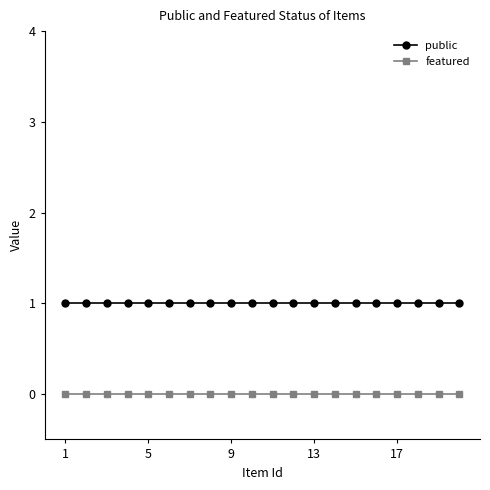

List the series in order of their overall mean, lowest first.

featured, public